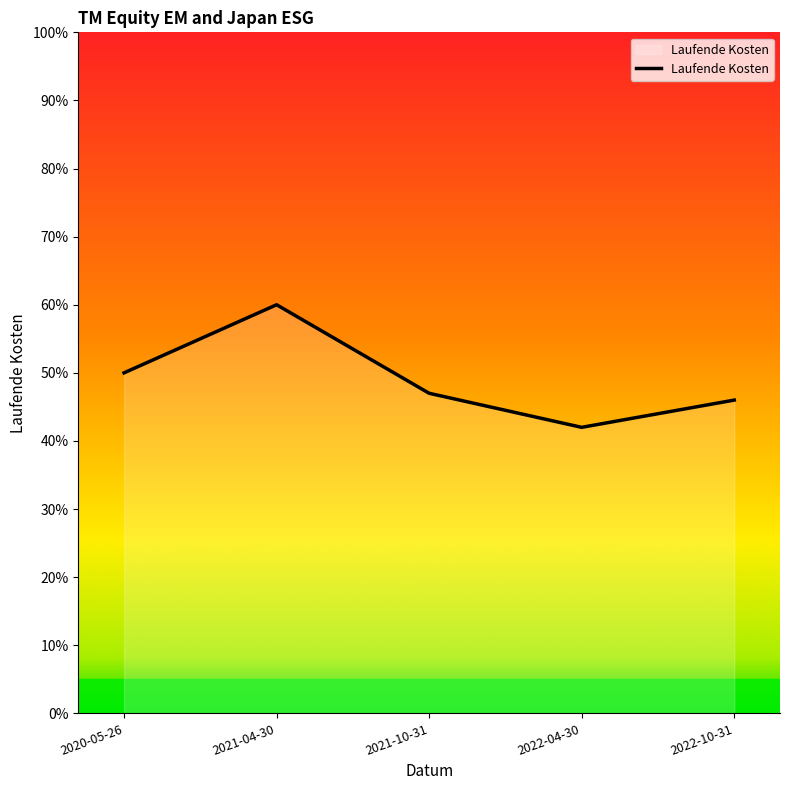

What is the maximum value shown in the chart?

0.6